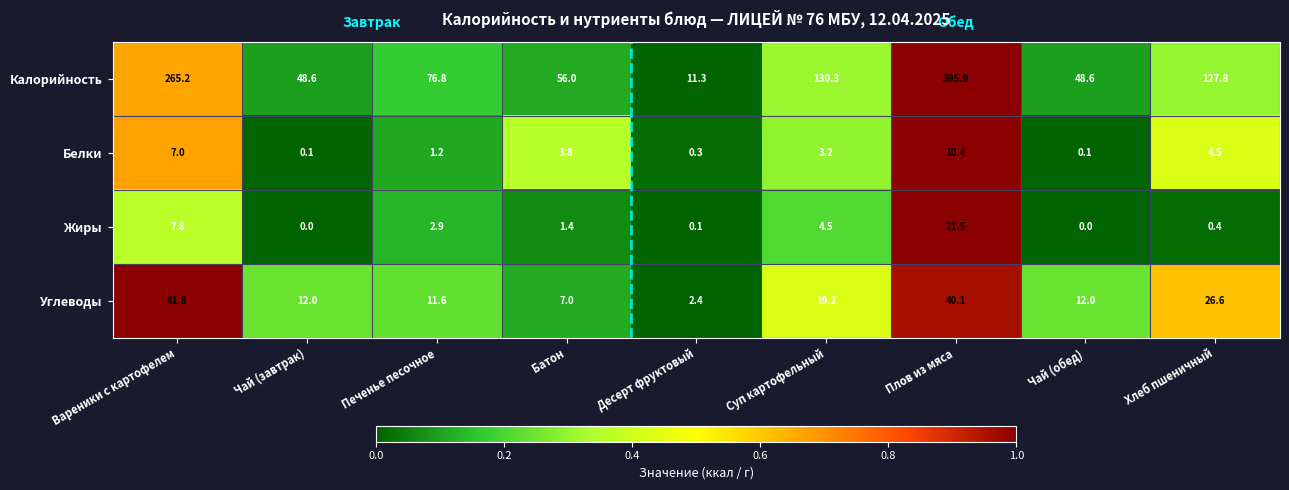

At Хлеб пшеничный, list the series in order from smallest to largest.

Жиры, Белки, Углеводы, Калорийность